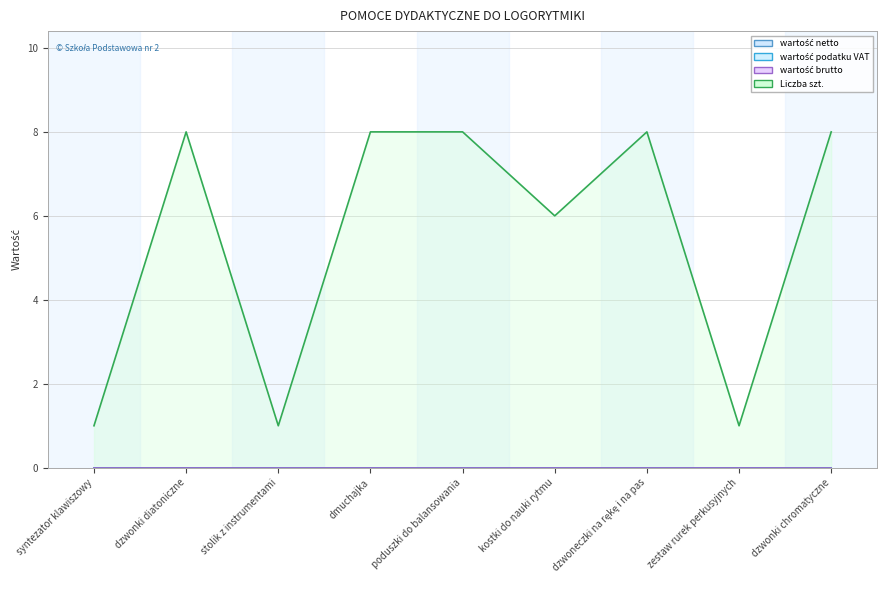

Is the value of wartość podatku VAT at dzwonki diatoniczne greater than the value of wartość brutto at dzwoneczki na rękę i na pas?

No